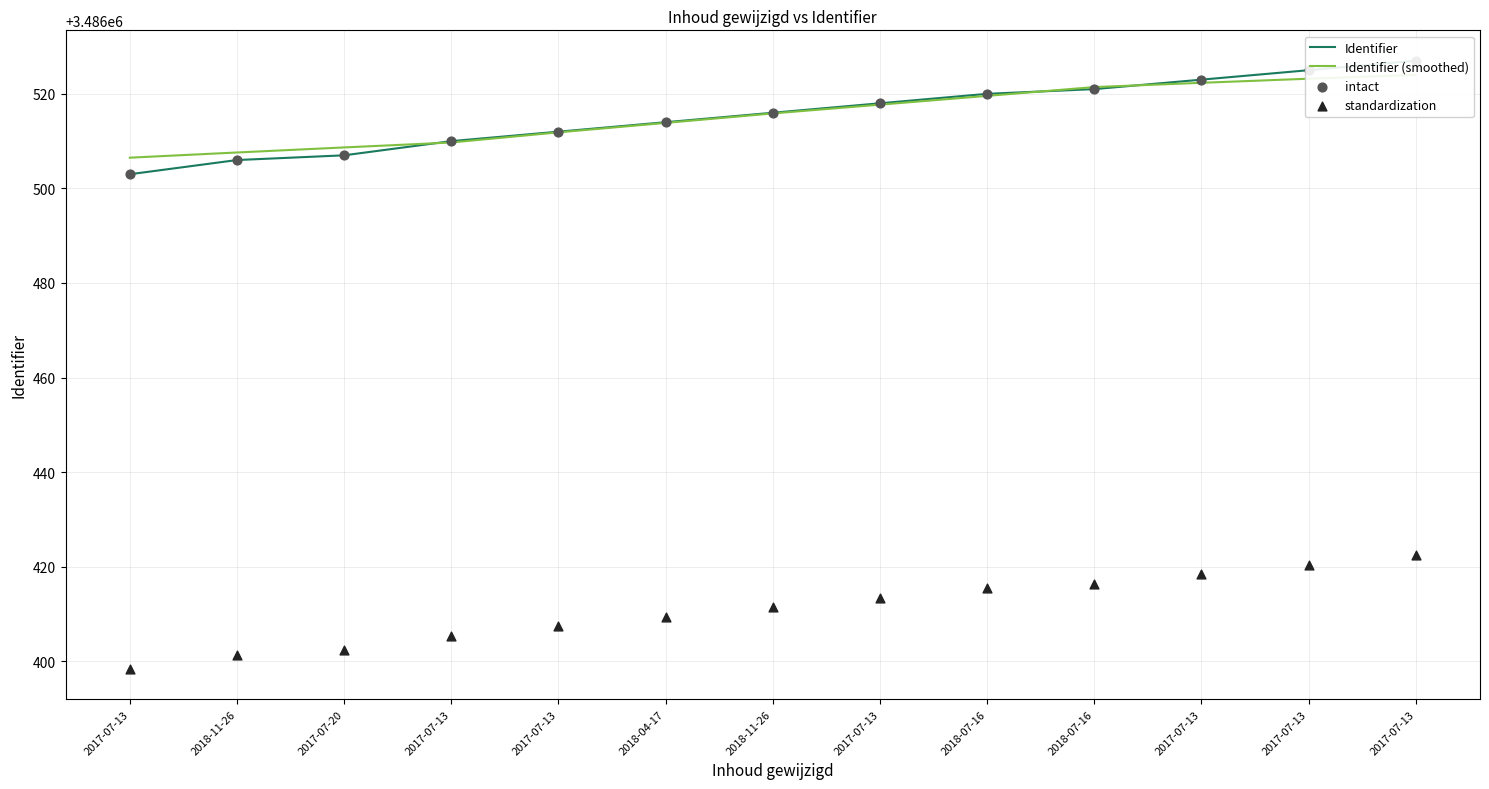

What is the total value across all series at 2017-07-13?

13945910.9